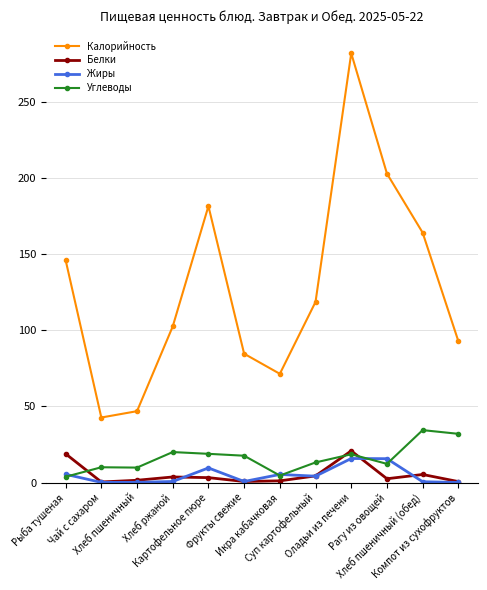

True or false: Белки and Калорийность intersect in this chart.

False